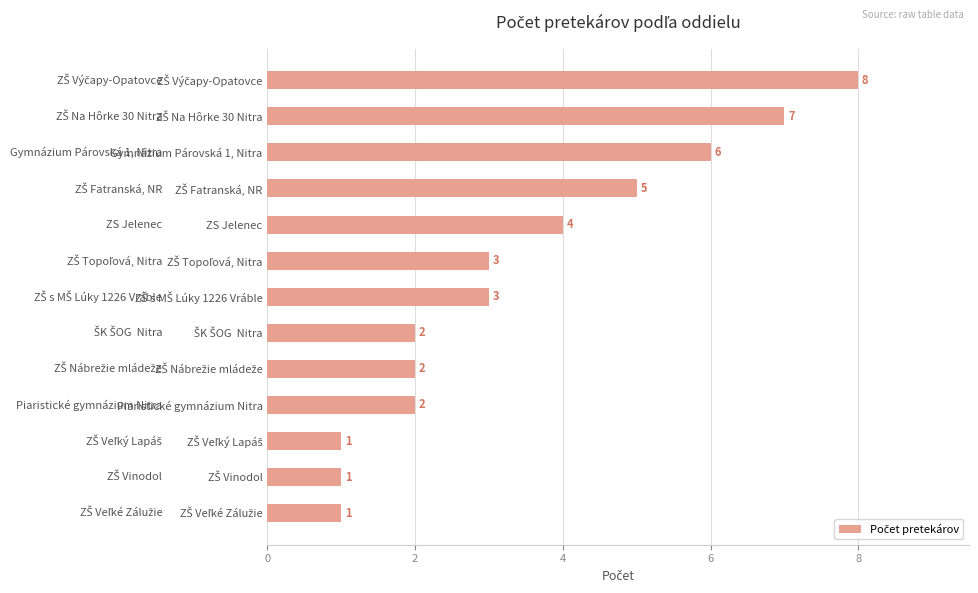

True or false: the data shows 6 at Gymnázium Párovská 1, Nitra.

True